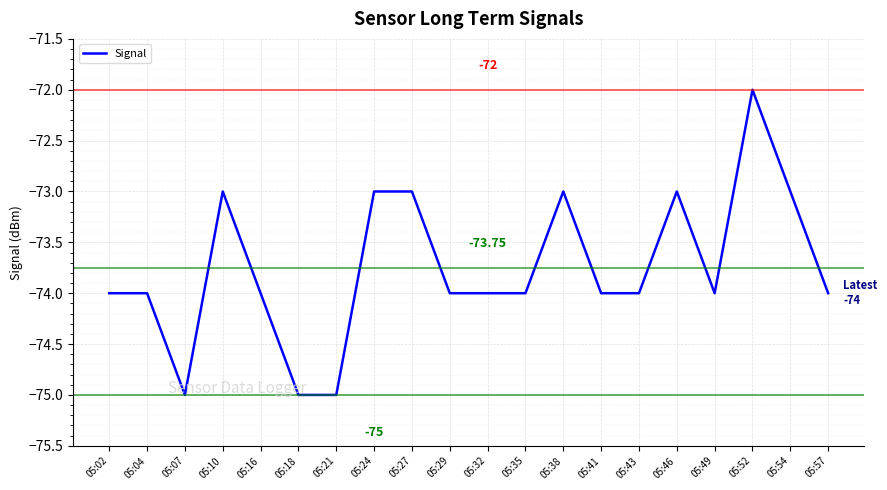

What is the sum of the values at 05:24 and 05:29?

-147